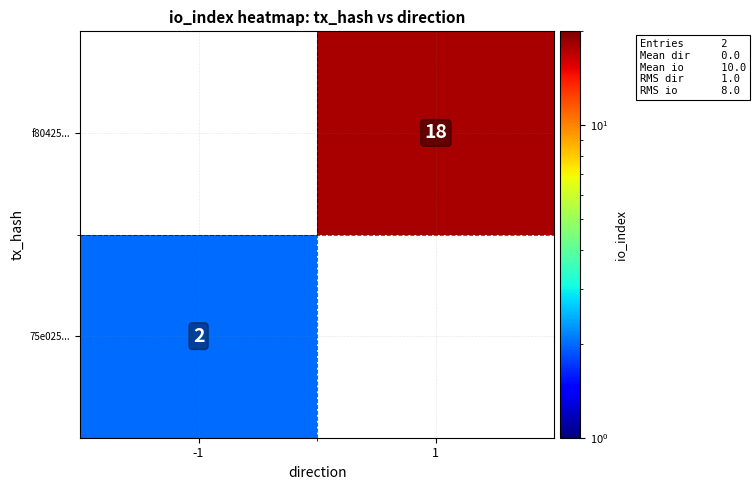

The f80425... series shows 18 at 1. True or false?

True